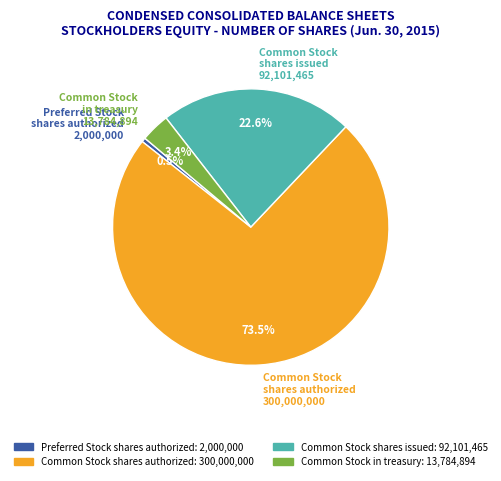

How many segments does this pie chart have?

4